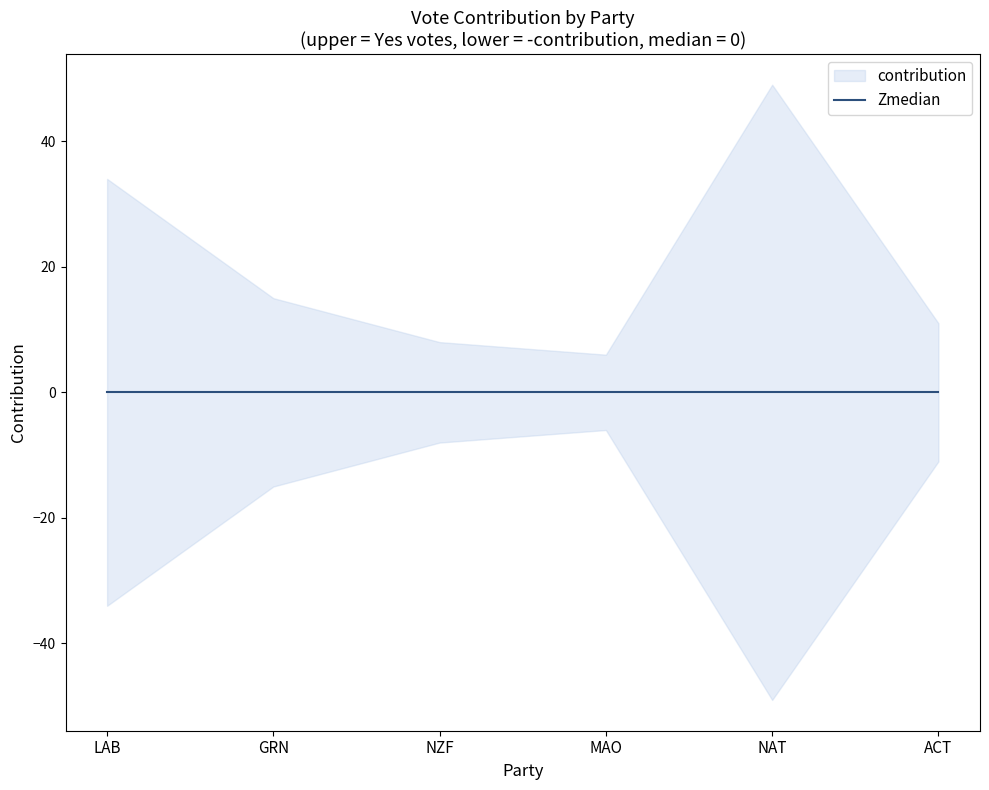

Read the value at ACT, to the nearest 5.

10